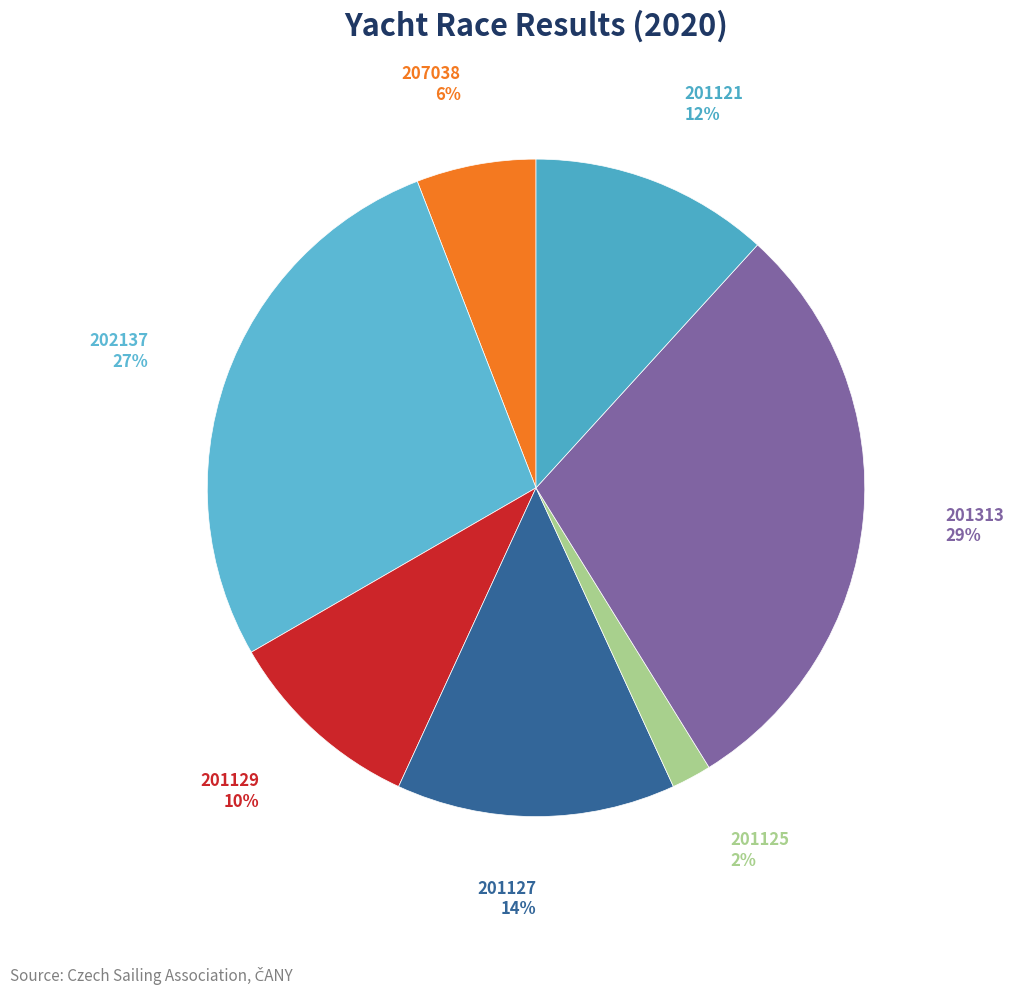

How many slices are in this pie chart?

7